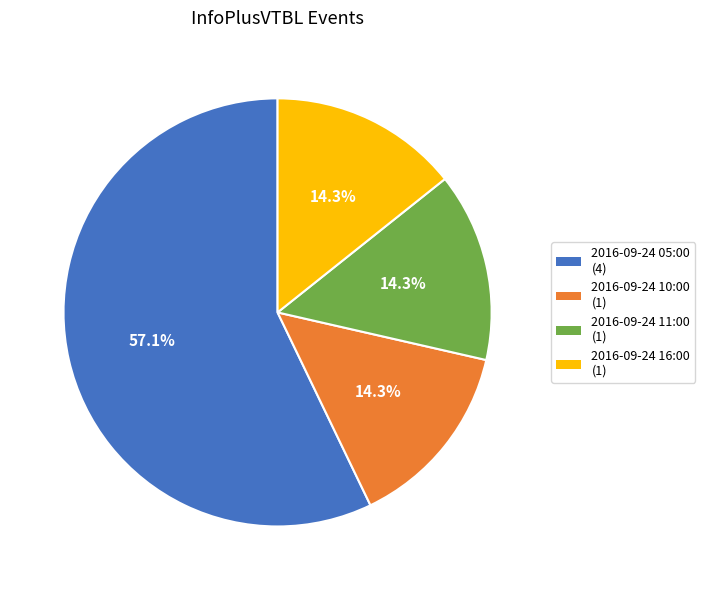

True or false: 2016-09-24 16:00 accounts for 1% of the total.

False